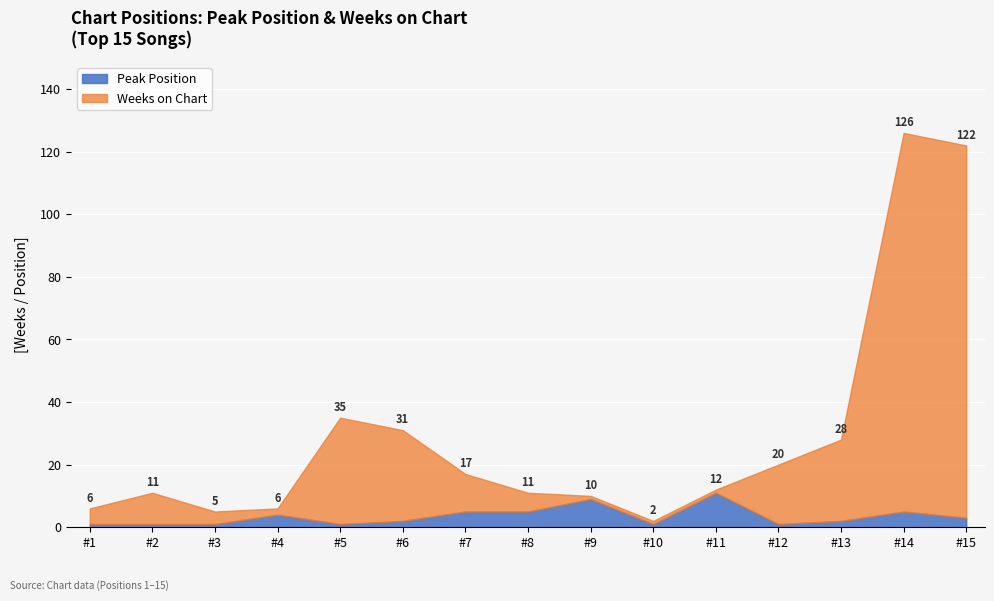

What is the sum of the Peak Position values at 5 and 15?

4